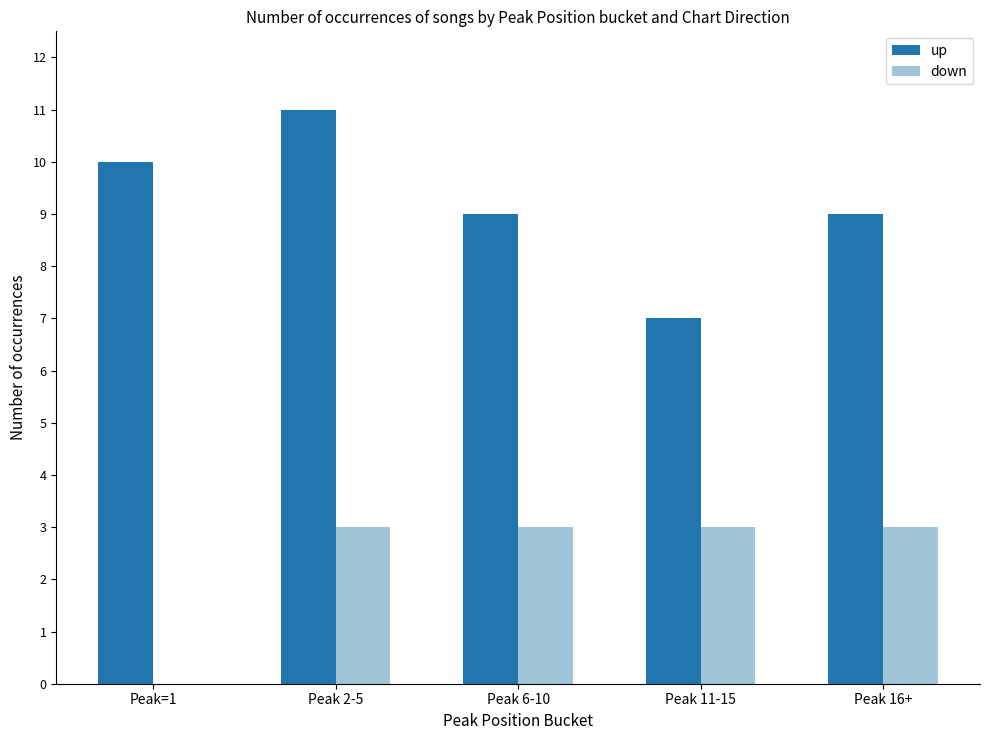

What is the sum of all up values?

46